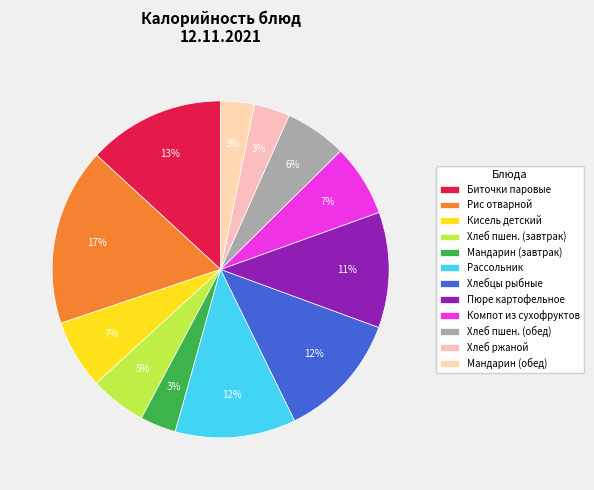

Rank the categories by value from highest to lowest.

Рис отварной, Биточки паровые, Хлебцы рыбные, Рассольник, Пюре картофельное, Компот из сухофруктов, Кисель детский, Хлеб пшен. (обед), Хлеб пшен. (завтрак), Хлеб ржаной, Мандарин (завтрак), Мандарин (обед)